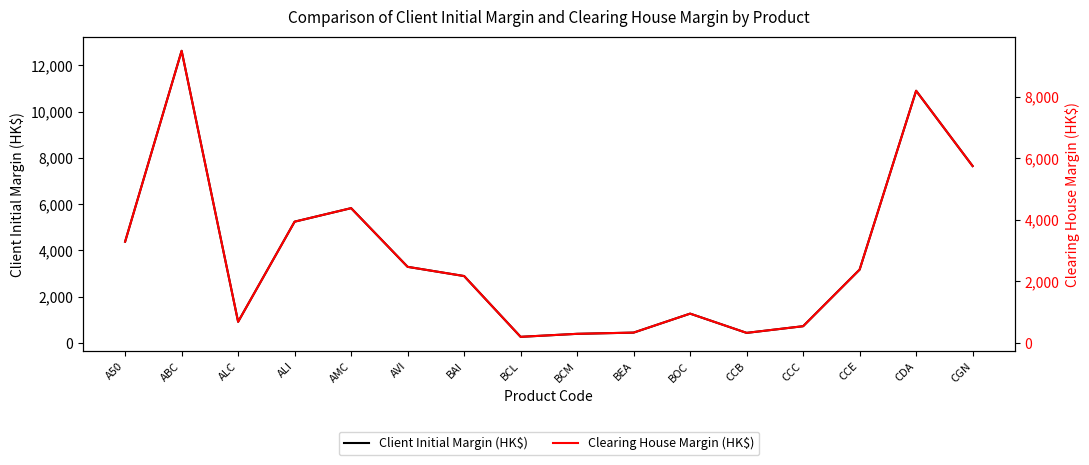

What is the label of the 10th point from the left?

BEA